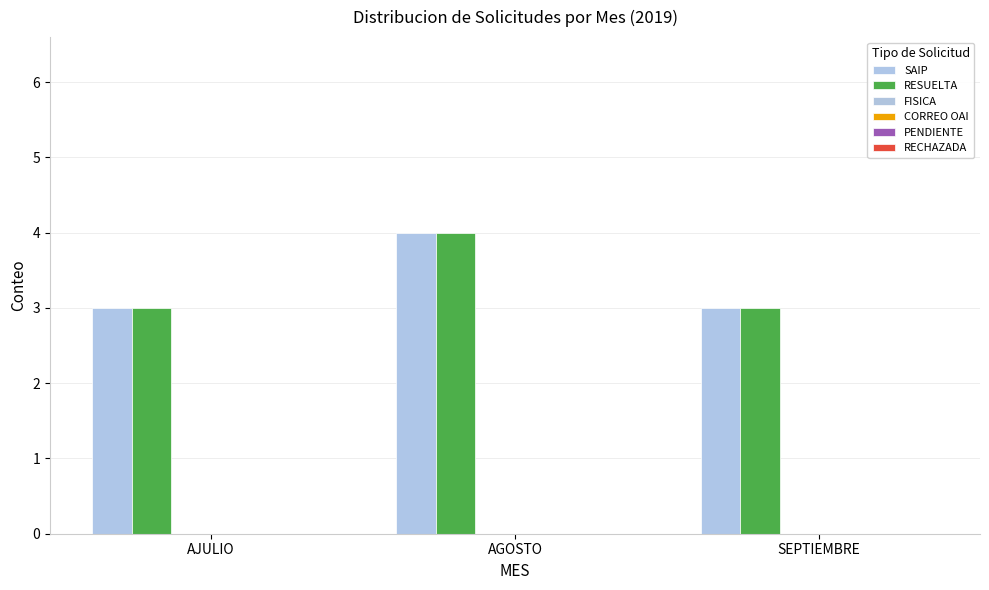

How many groups of bars are there?

3